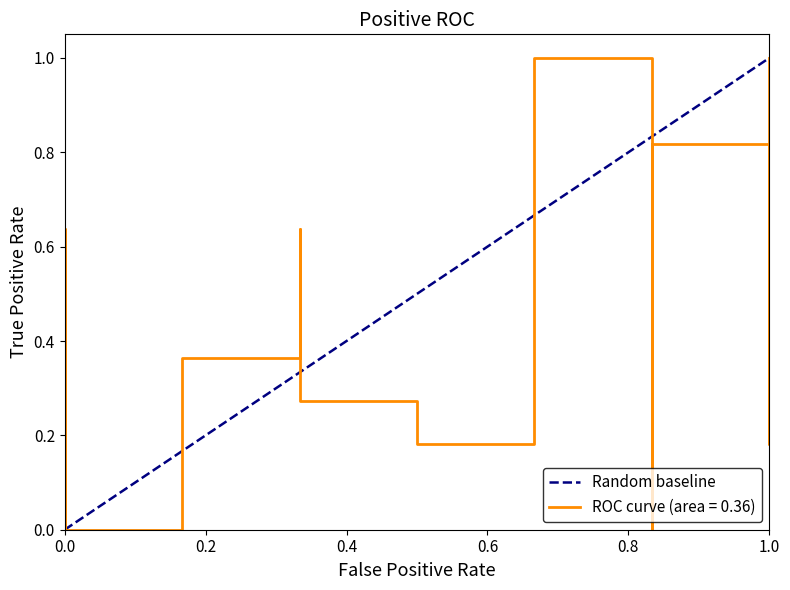

Does the chart have visible grid lines?

No